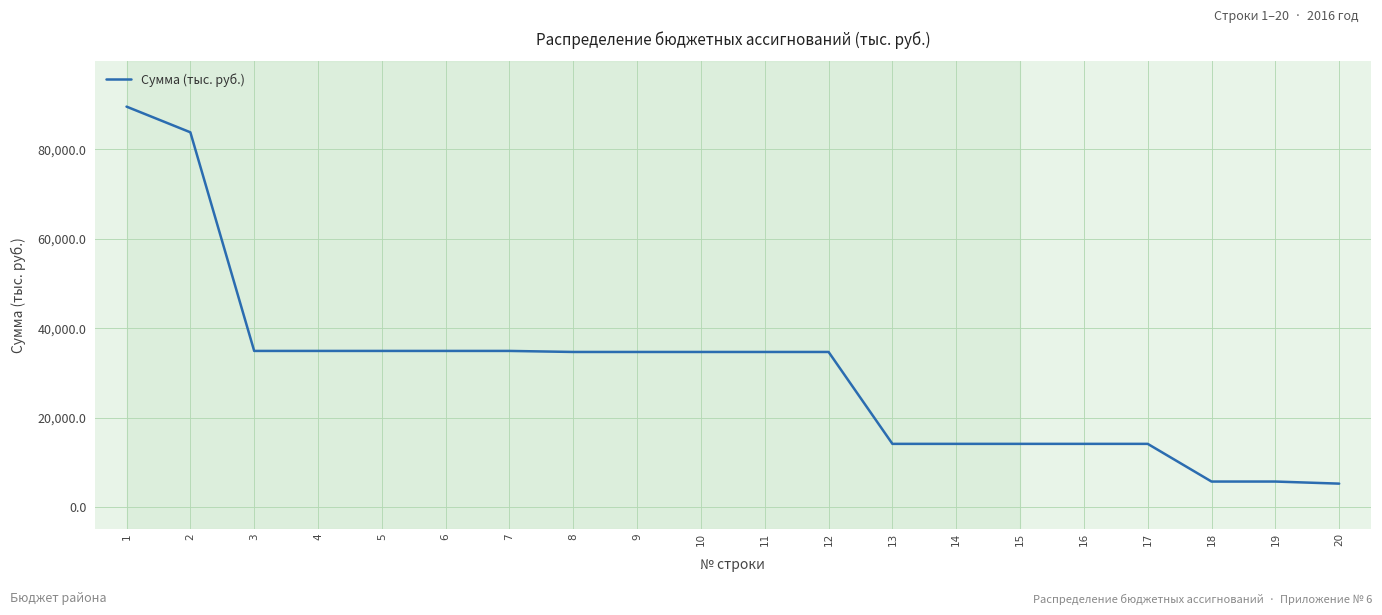

Approximately how many times larger is the value at 20 compared to 6?

0.2